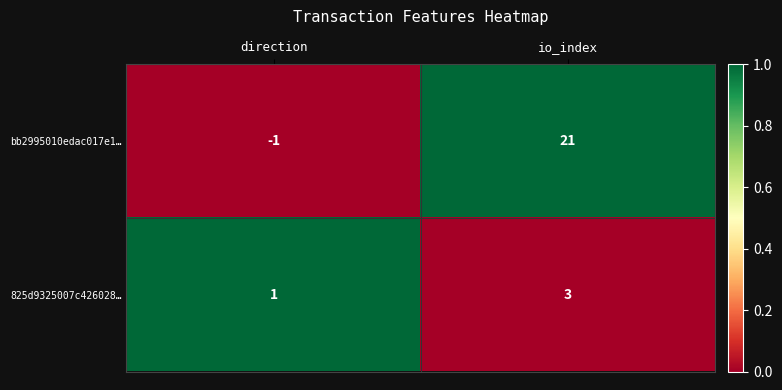

What is the sum of all bb2995010edac017e1… values?

20